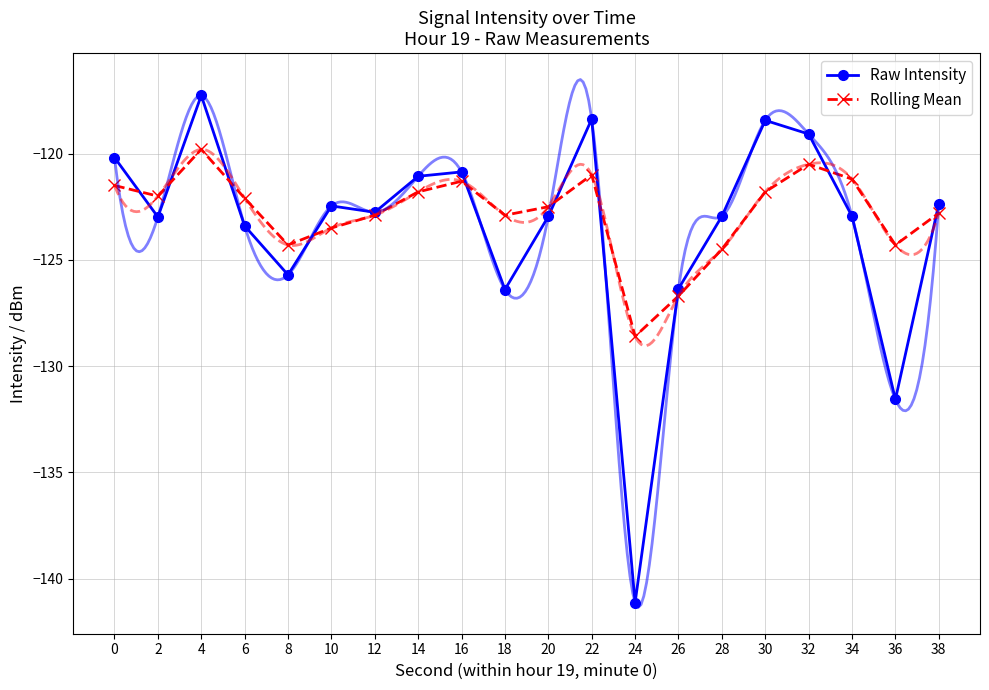

Rank the categories by Rolling Mean value from lowest to highest.

24, 26, 28, 8, 36, 10, 12, 18, 38, 20, 6, 2, 14, 30, 0, 16, 34, 22, 32, 4